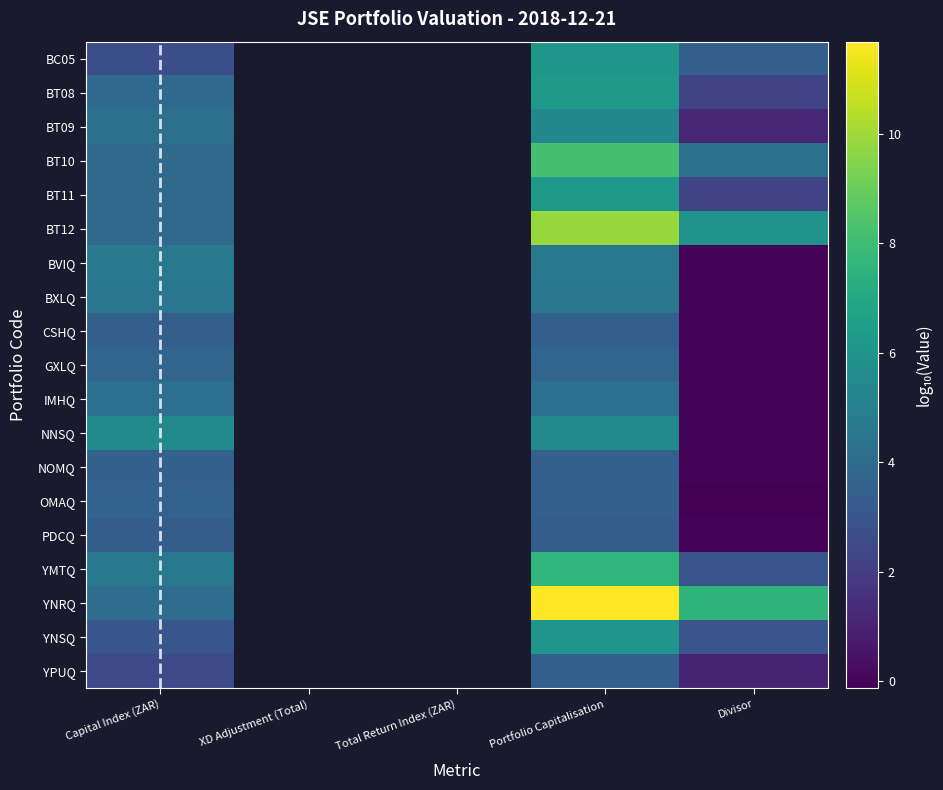

At how many categories does at least one series exceed 6?

2